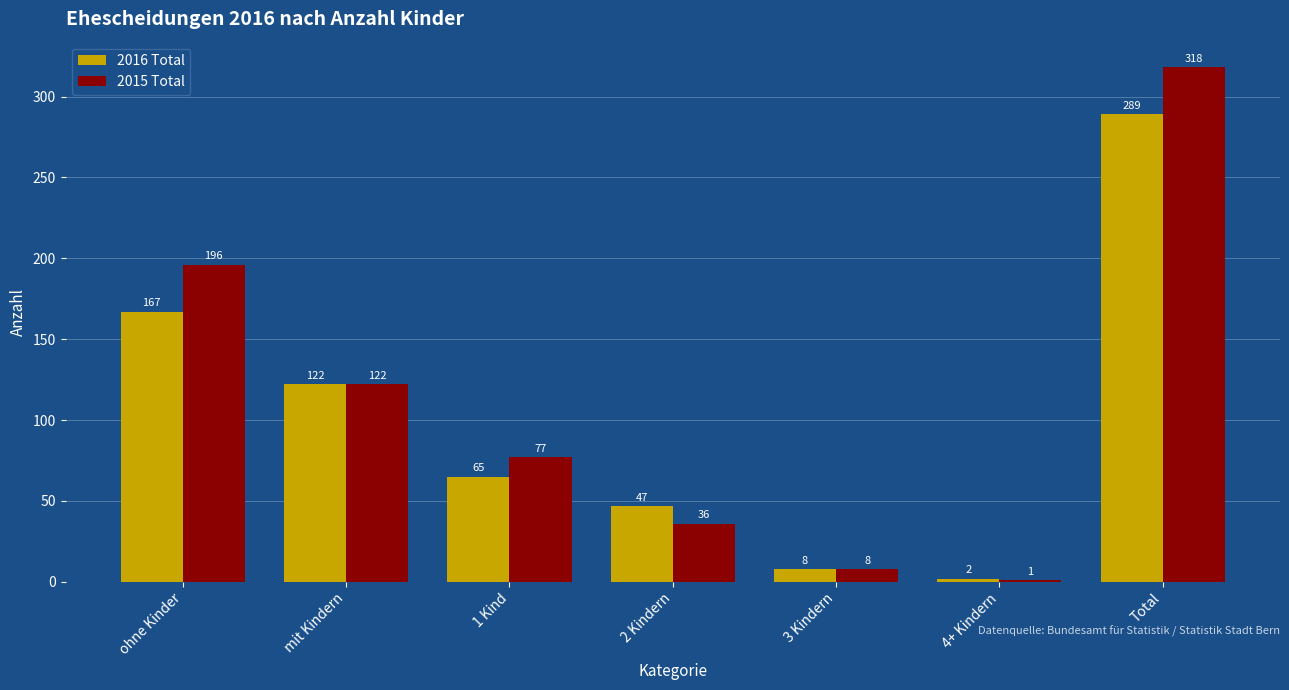

How many groups of bars are there?

7